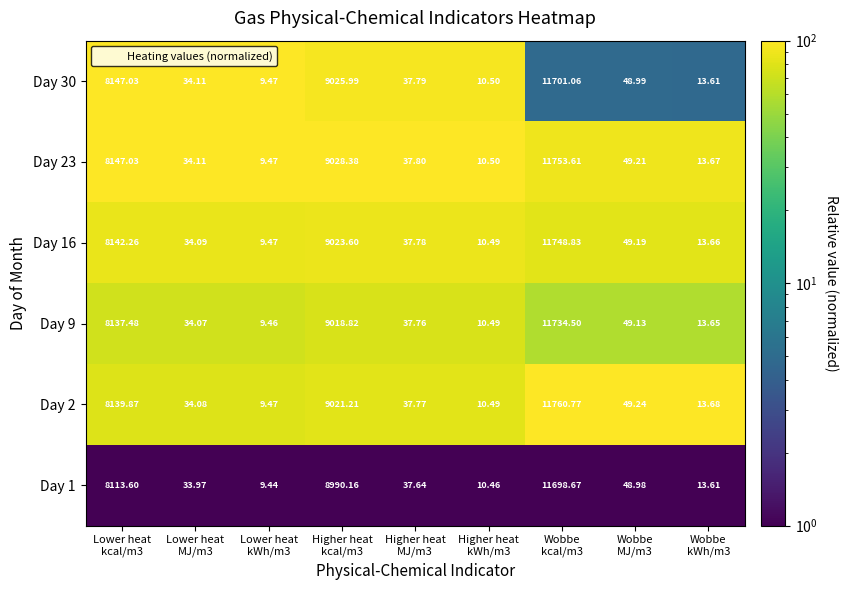

How many distinct data groups are displayed?

6